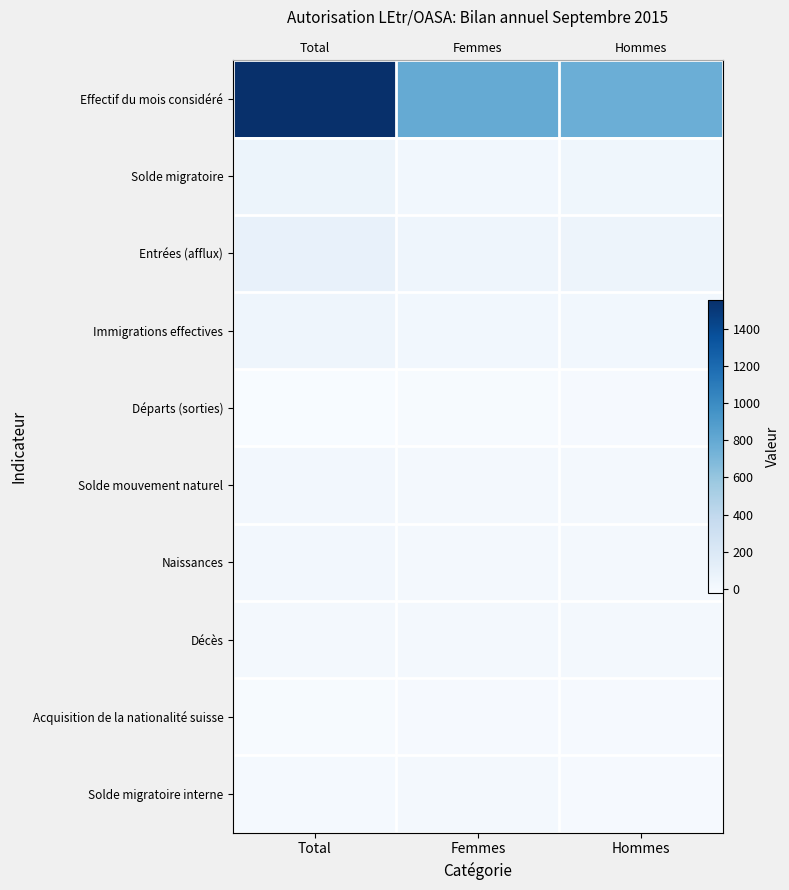

Rank the series by their maximum value, from lowest to highest.

Départs (sorties), Acquisition de la nationalité suisse, Décès, Solde migratoire interne, Solde mouvement naturel, Naissances, Immigrations effectives, Solde migratoire, Entrées (afflux), Effectif du mois considéré